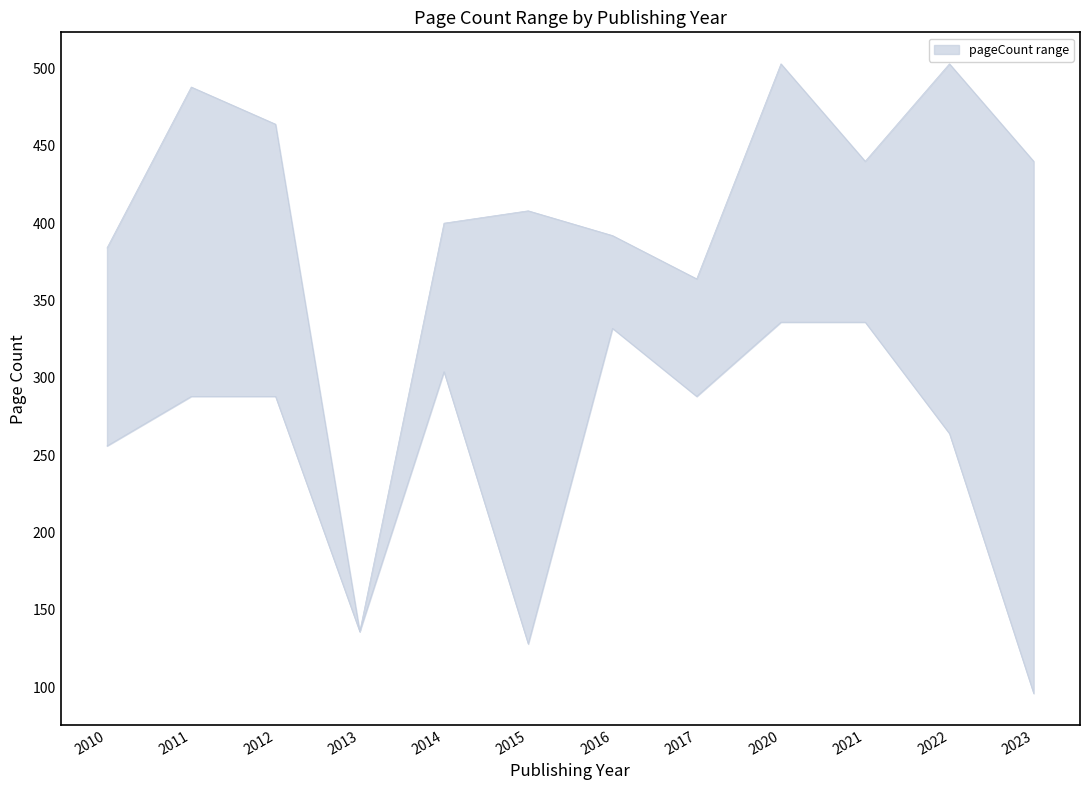

Is the value of pageCount_lower at 2010 greater than the value of pageCount_upper at 2021?

No